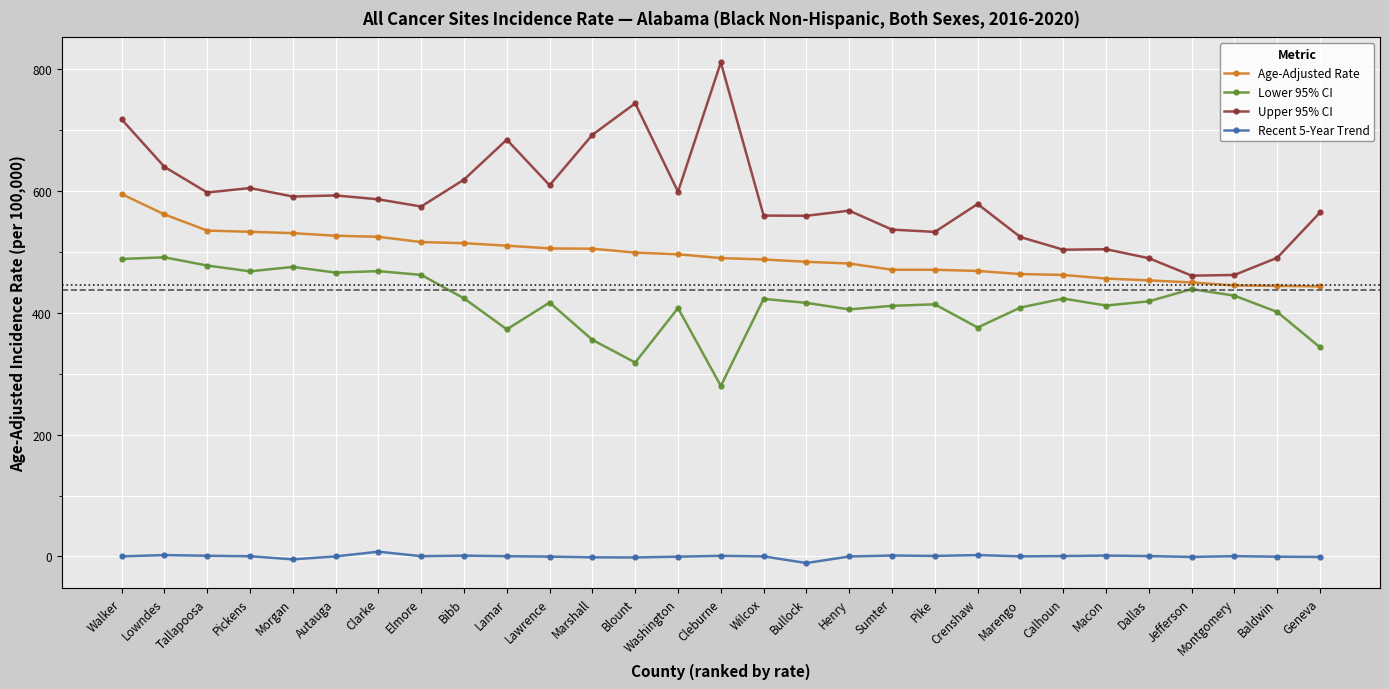

What is the difference between the second highest and minimum values in the Upper 95% CI series?

282.9